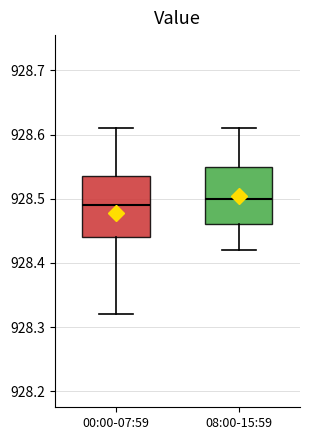

Reading left to right, read every box against the y-axis: the position of its median line, the range the box covers, and the ends of its whiskers. The values are not printed on the chart, so give them approximately, as read against the axis.

00:00-07:59: median 928.49, box 928.44 to 928.54, whiskers 928.32 to 928.61
08:00-15:59: median 928.50, box 928.46 to 928.55, whiskers 928.42 to 928.61